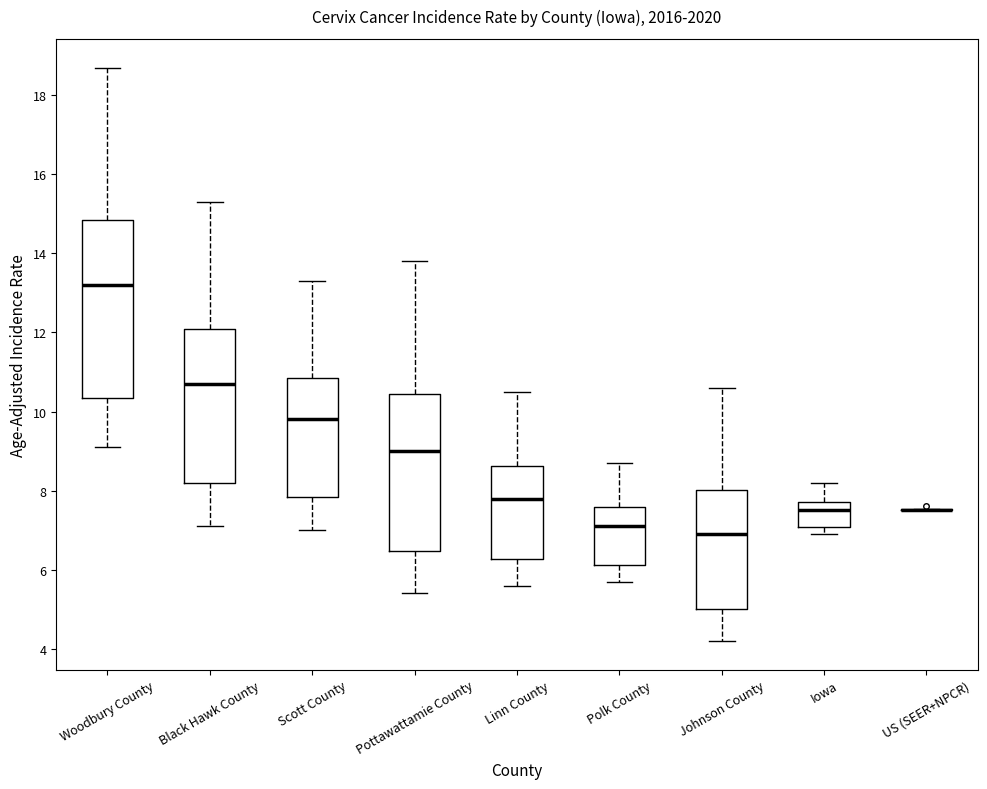

Where does the median line of the box for Woodbury County sit on the y-axis? The values are not printed on the chart, so give them approximately, as read against the axis.

13.2